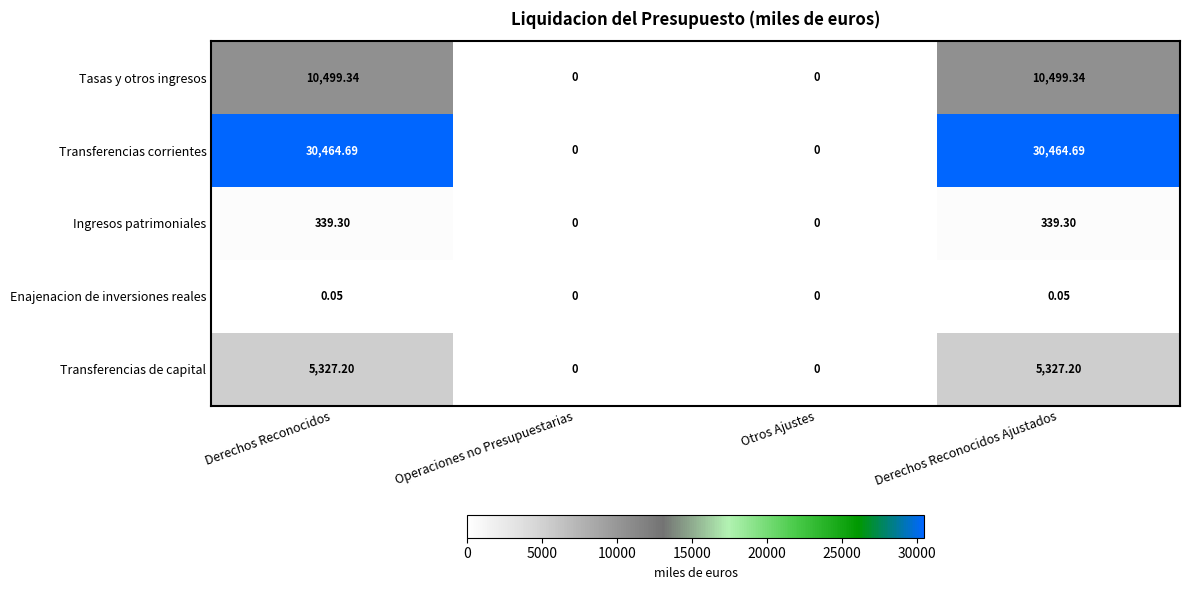

Rank the series at Derechos Reconocidos Ajustados from lowest to highest value.

Enajenacion de inversiones reales, Ingresos patrimoniales, Transferencias de capital, Tasas y otros ingresos, Transferencias corrientes